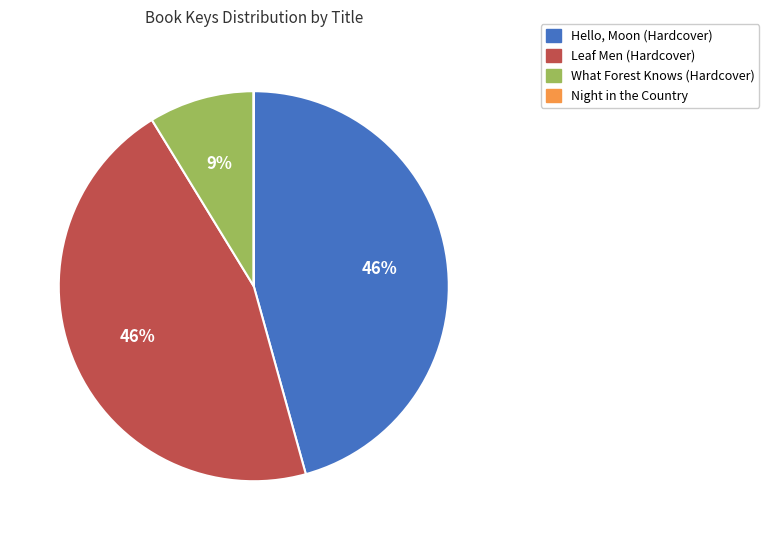

True or false: What Forest Knows (Hardcover) accounts for 19% of the total.

False